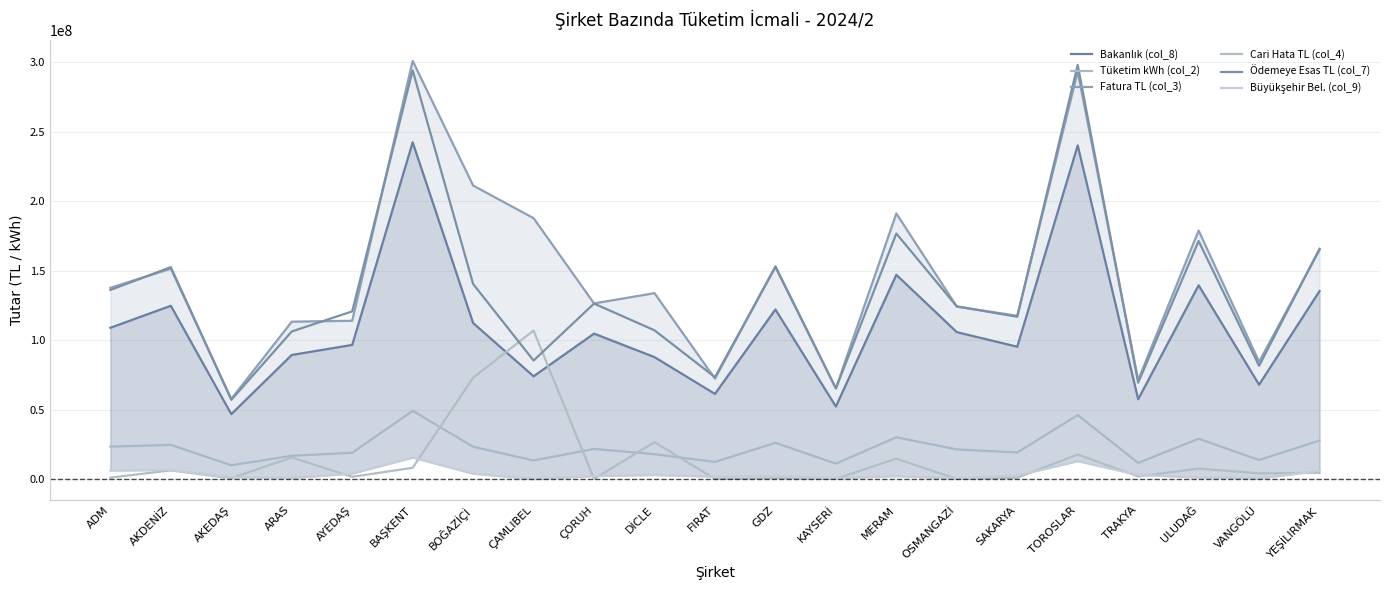

How many interior local peaks does the Ödemeye Esas TL (col_7) series have?

7